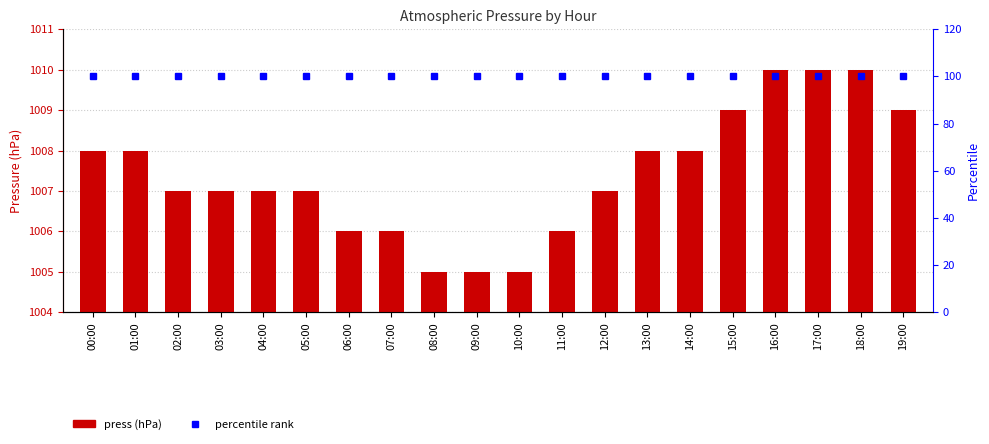

Rank the series by their average value, from lowest to highest.

percentile rank, press (hPa)